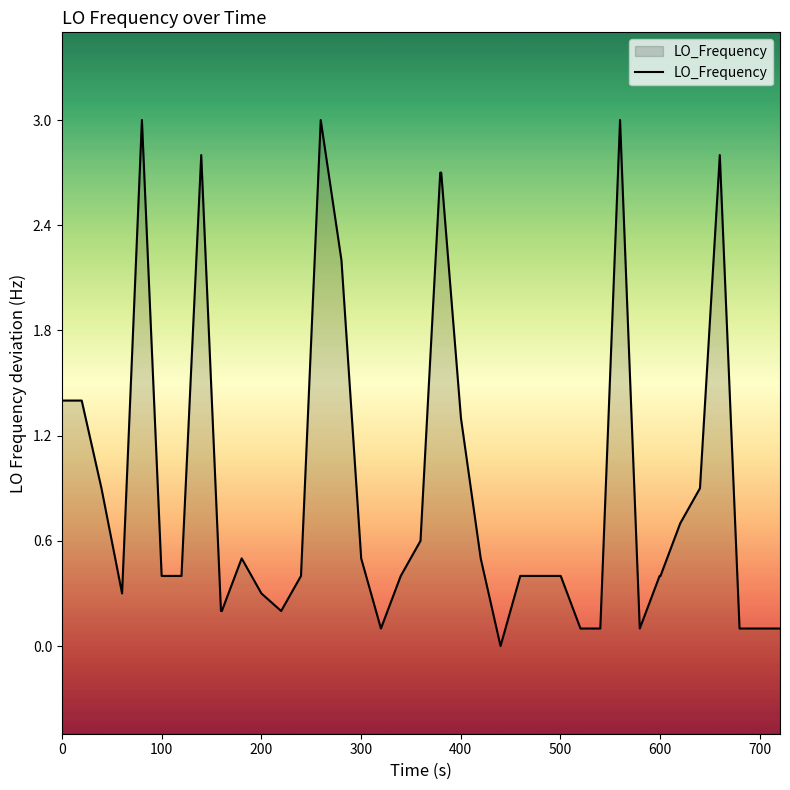

What is the greatest value displayed?

3.0